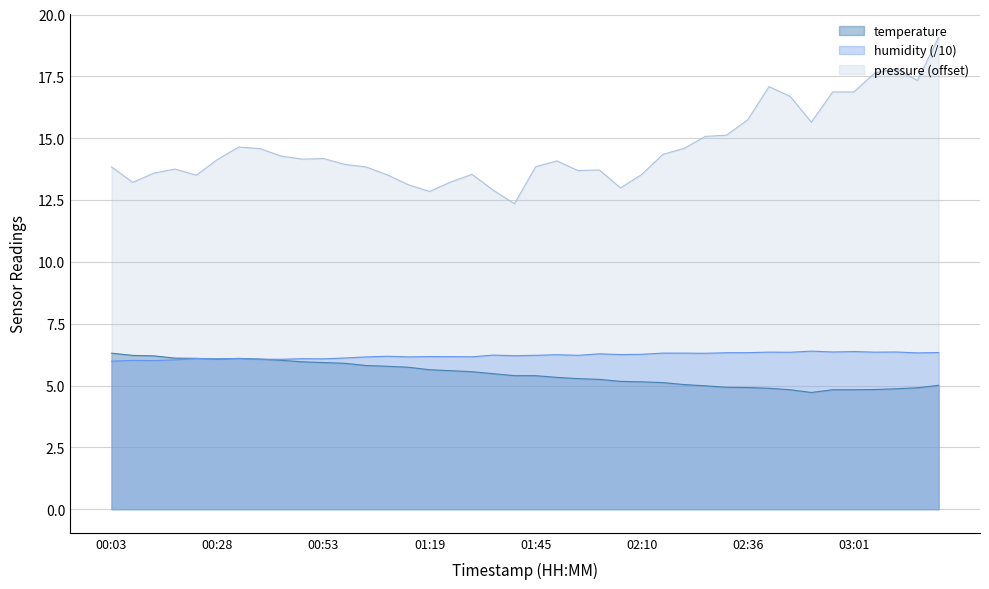

How many interior local valleys does the pressure_norm series have?

9